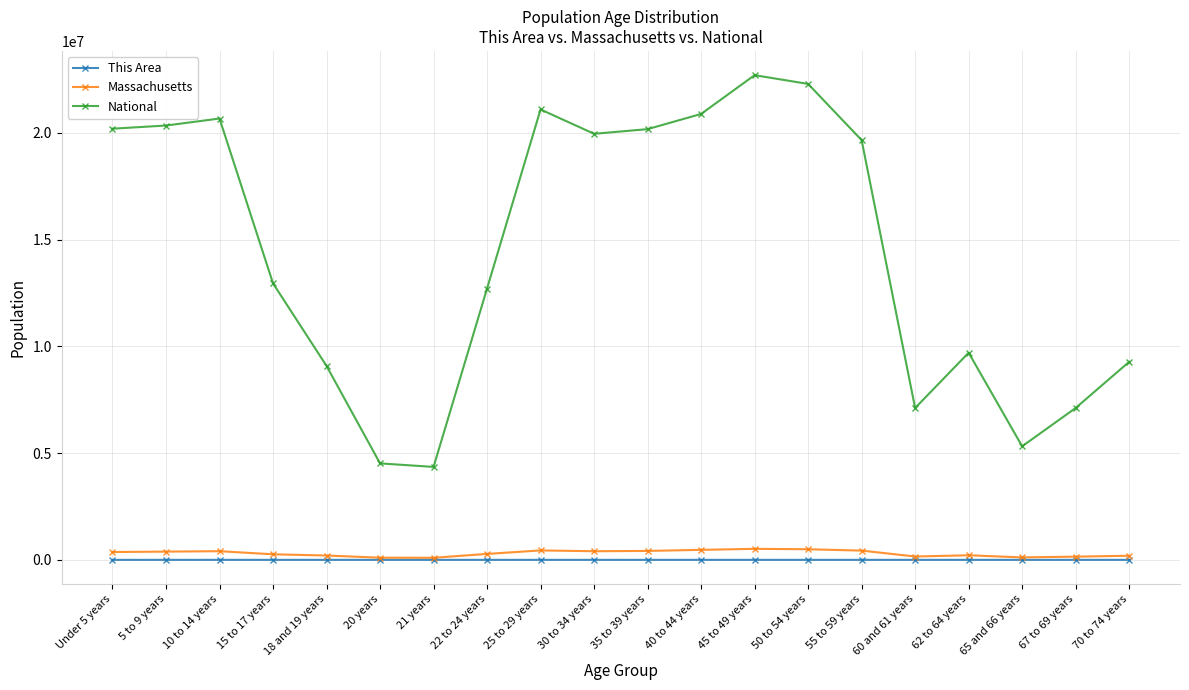

What are all the series names shown in the legend?

This Area, Massachusetts, National